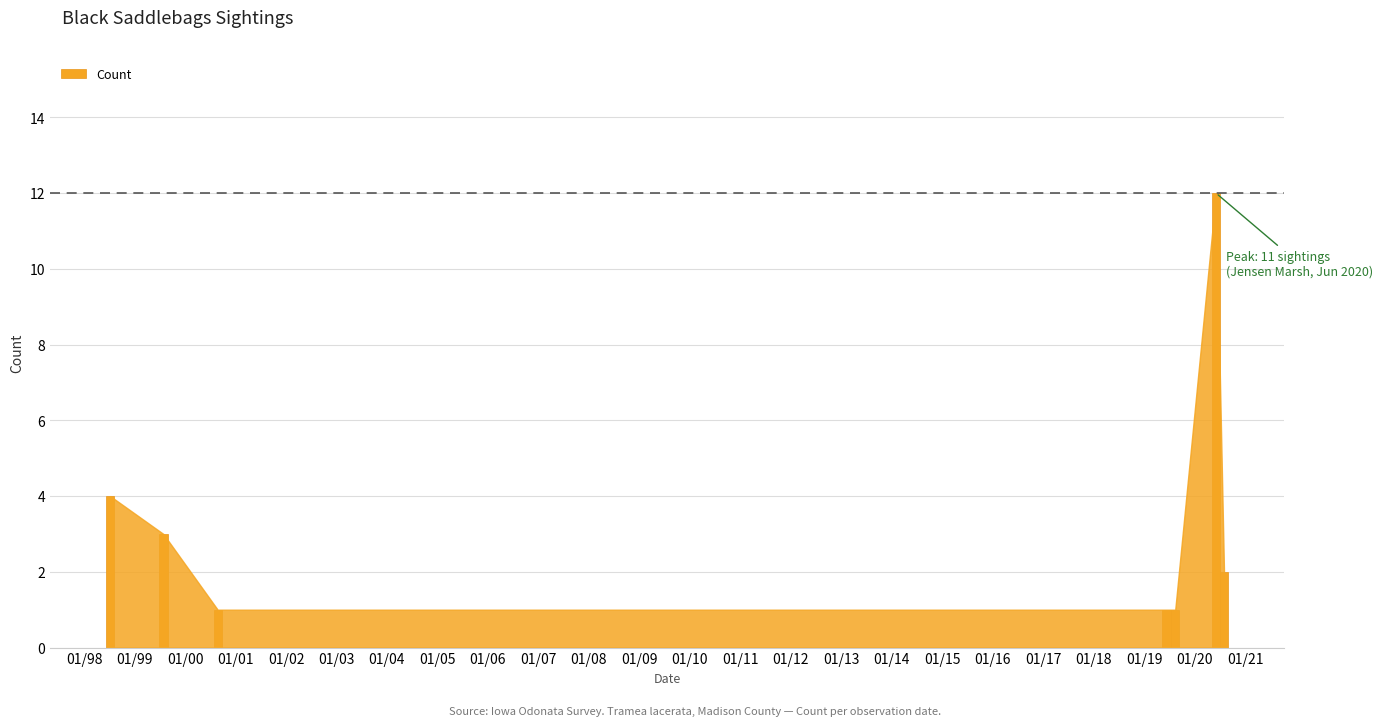

What is the difference between the maximum and second lowest values?

11